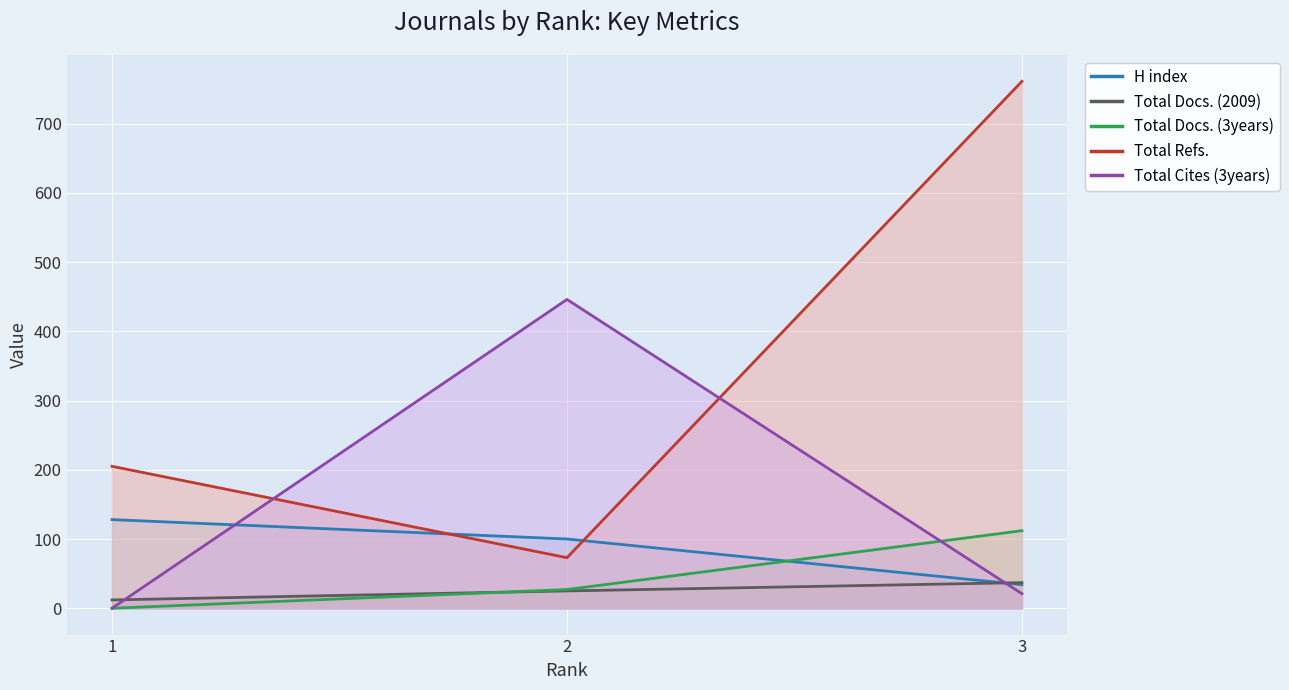

Which label corresponds to the largest value in the chart?

3